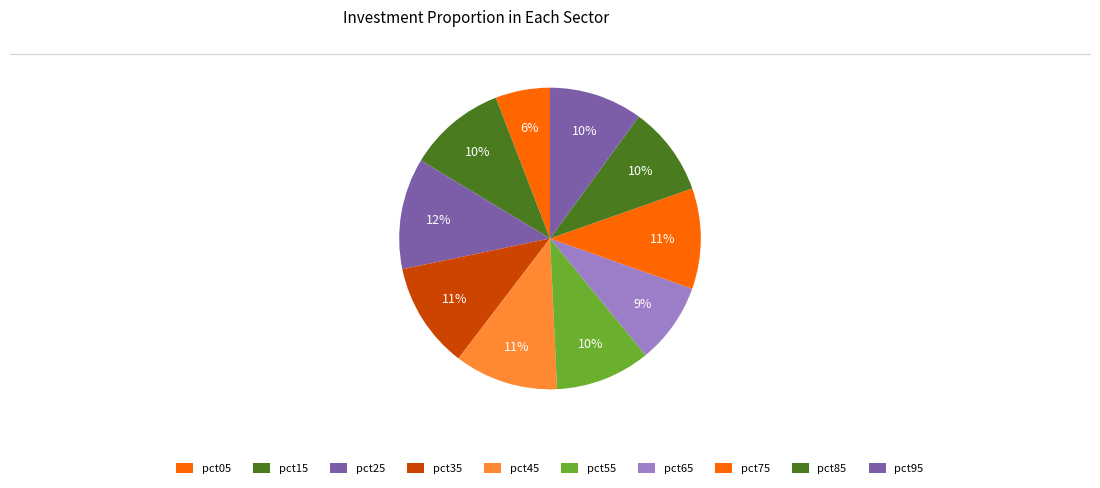

How many segments does this pie chart have?

10